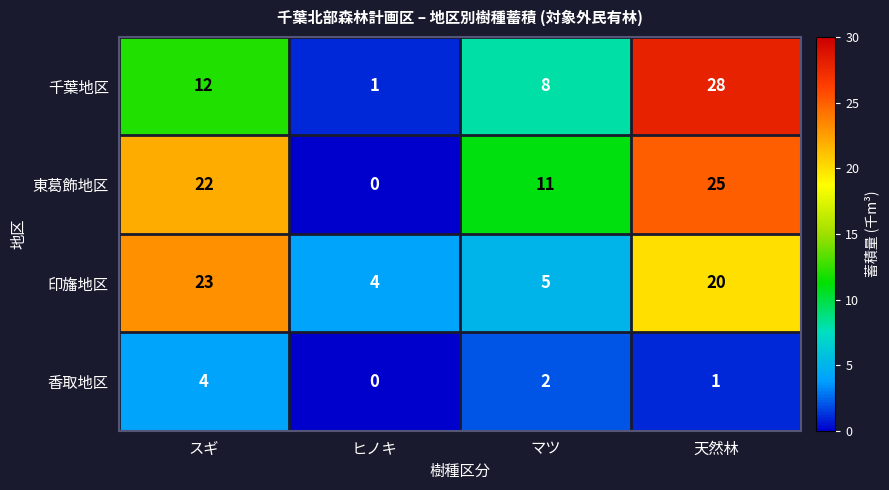

Reading left to right, what are all the values shown in this chart?

千葉地区: 12	1	8	28
東葛飾地区: 22	0	11	25
印旛地区: 23	4	5	20
香取地区: 4	0	2	1